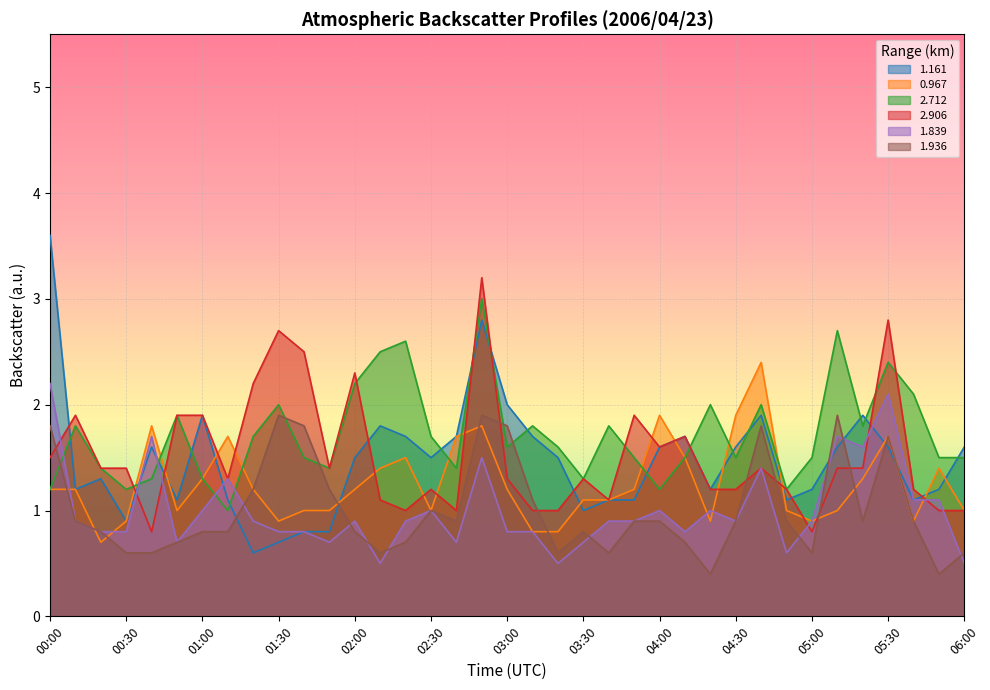

How many data points does each series have?

37